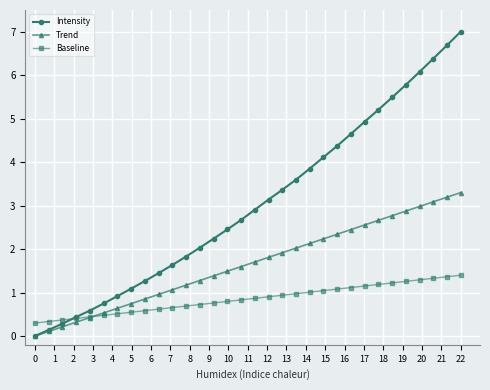

What is the value of the Intensity point at the 26th from the left?

5.2